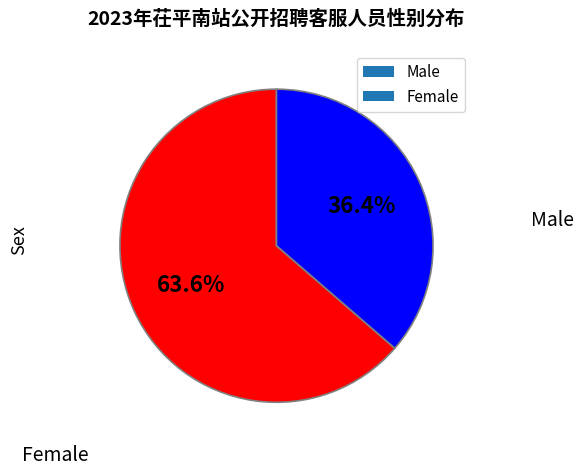

What is the smallest slice in the pie chart?

Female